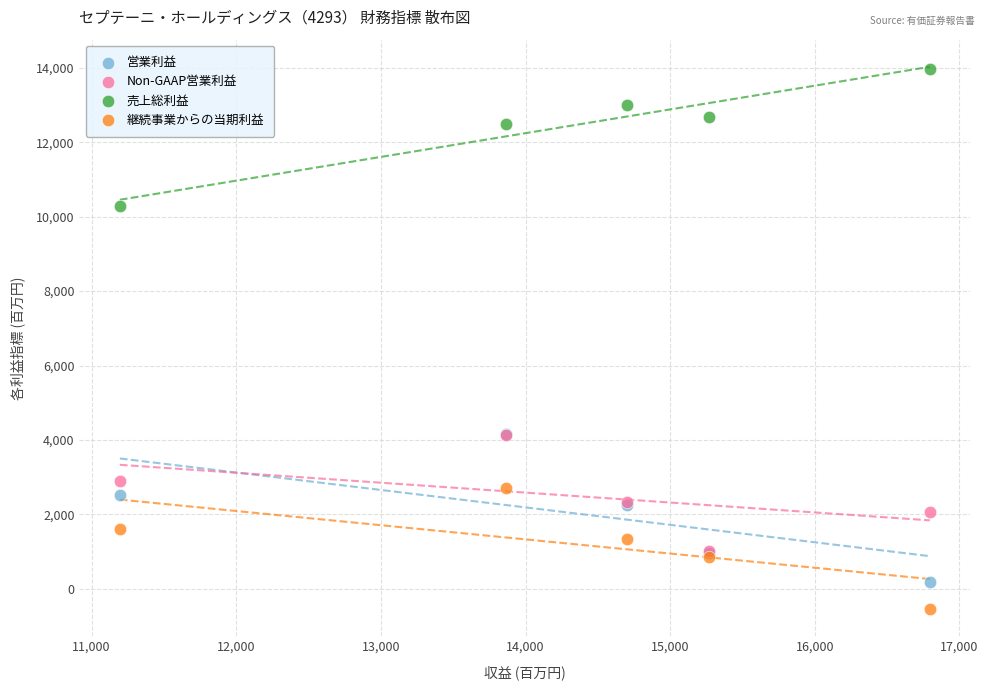

Which series has the largest Y range (max minus min)?

営業利益